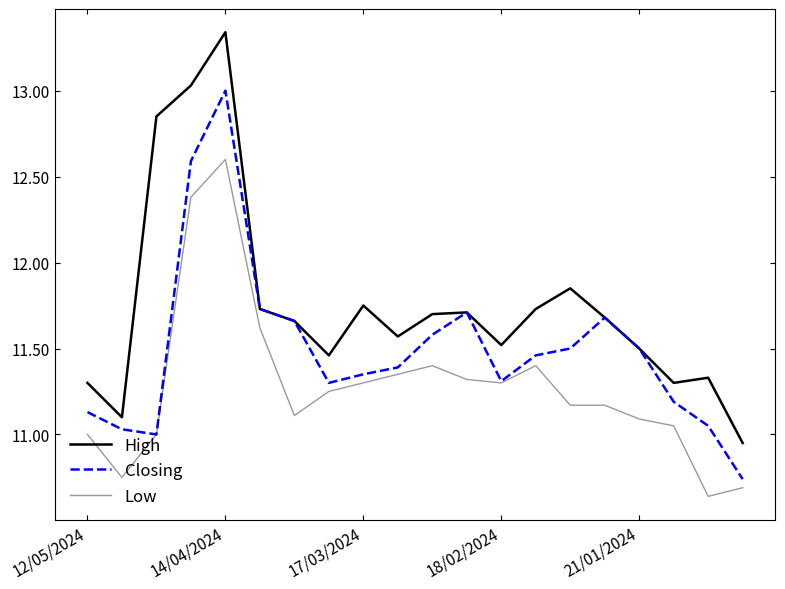

How many lines are shown in the chart?

3